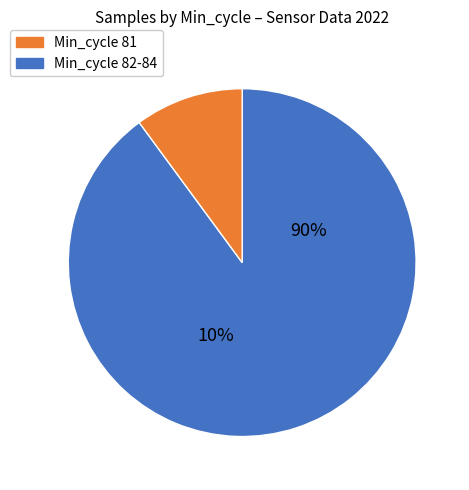

Does 81 represent more than half of the total?

No